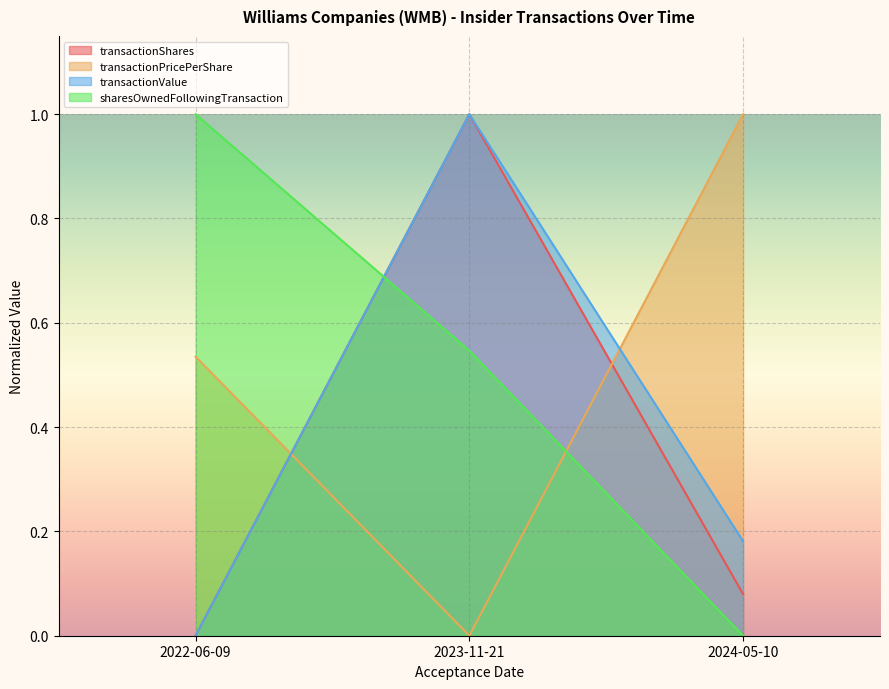

Is it true that transactionShares equals 0.4 at 2023-11-21?

False